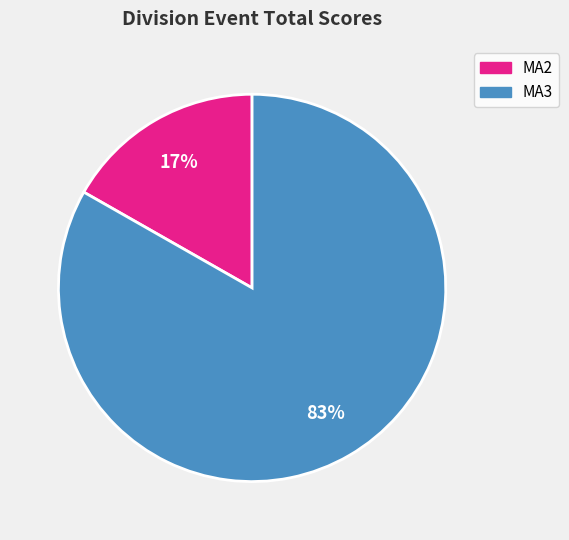

Count the number of slices in the pie.

2